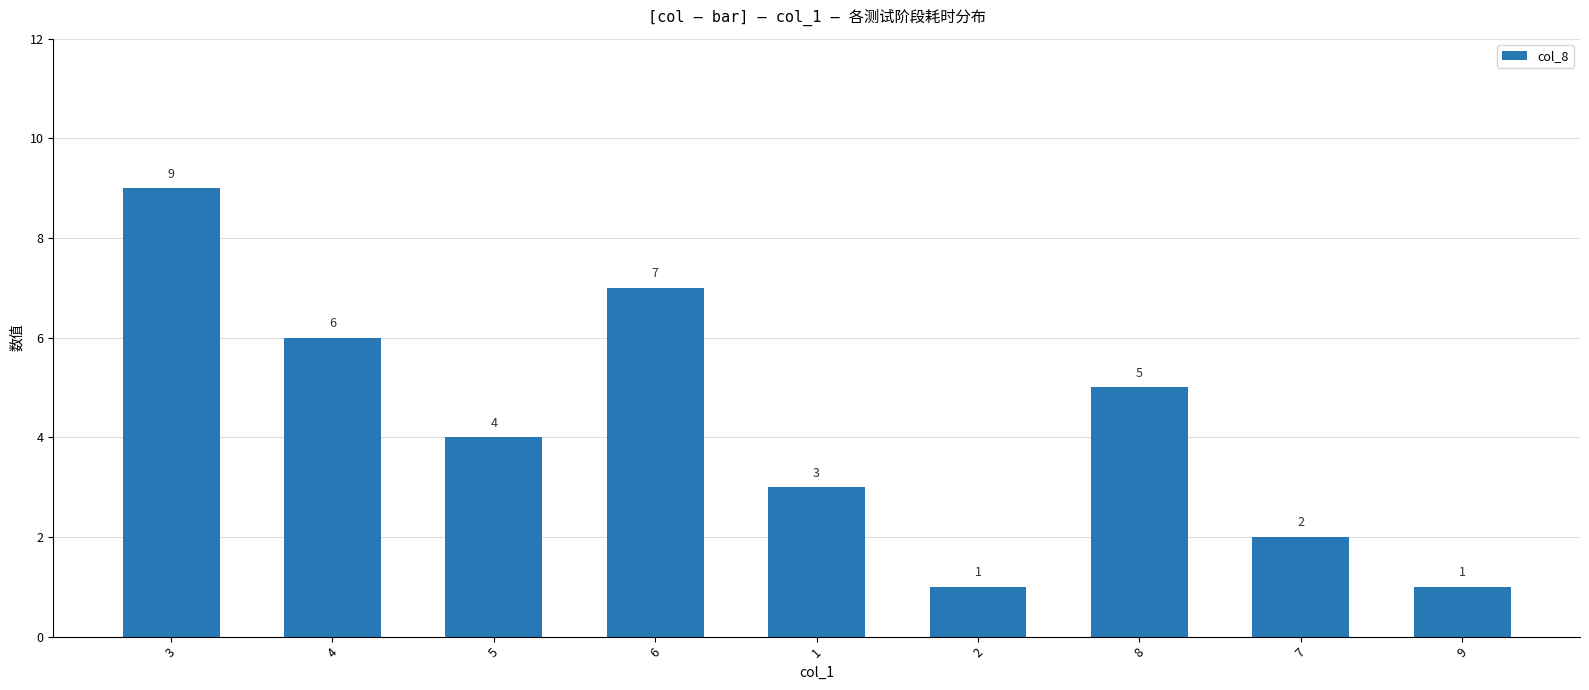

What is the approximate value at 8?

5